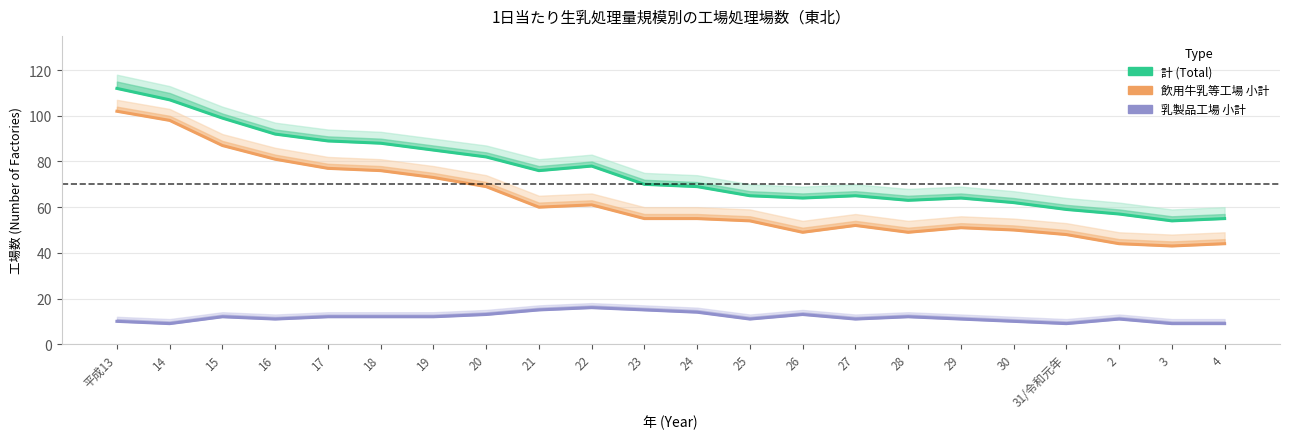

True or false: 乳製品工場 小計 and 飲用牛乳等工場 小計 intersect in this chart.

False